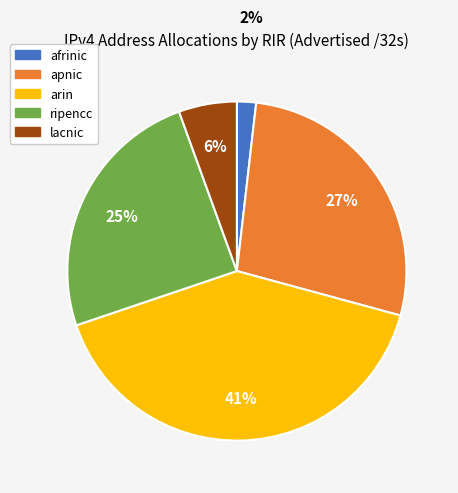

True or false: ripencc accounts for 25% of the total.

True